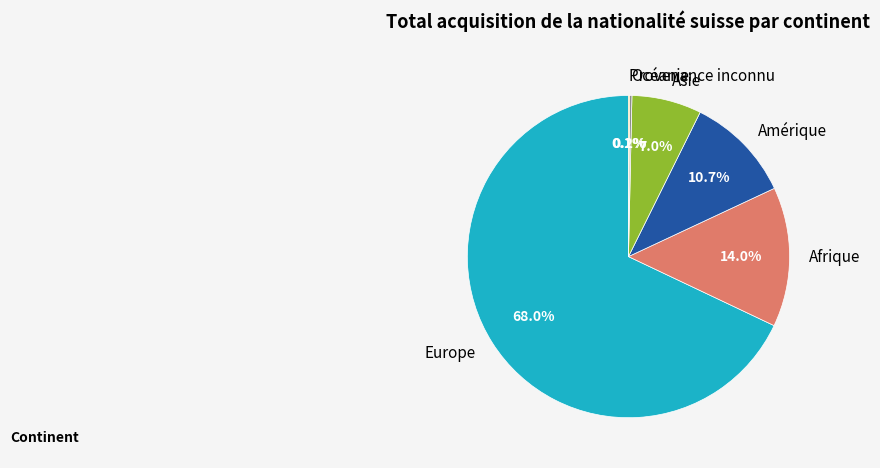

Which has a higher value, Afrique or Europe?

Europe